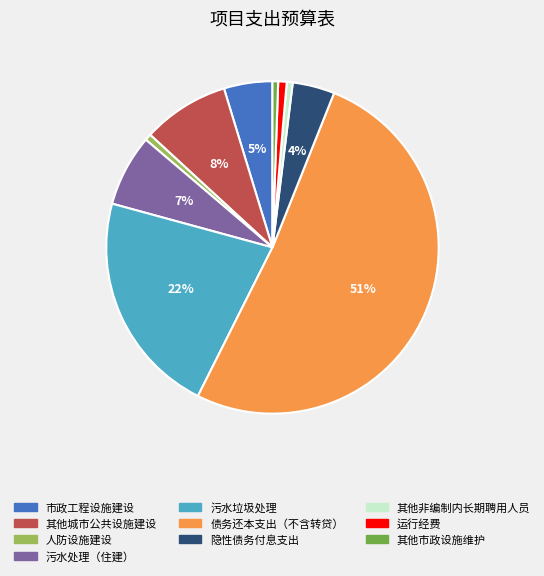

What is the majority slice?

债务还本支出（不含转贷）